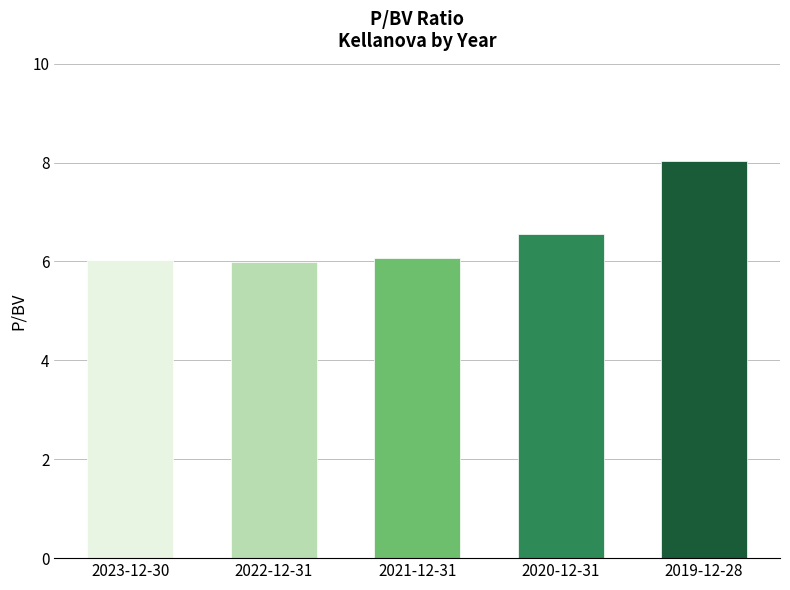

What is the difference between the second highest and minimum values?

0.6